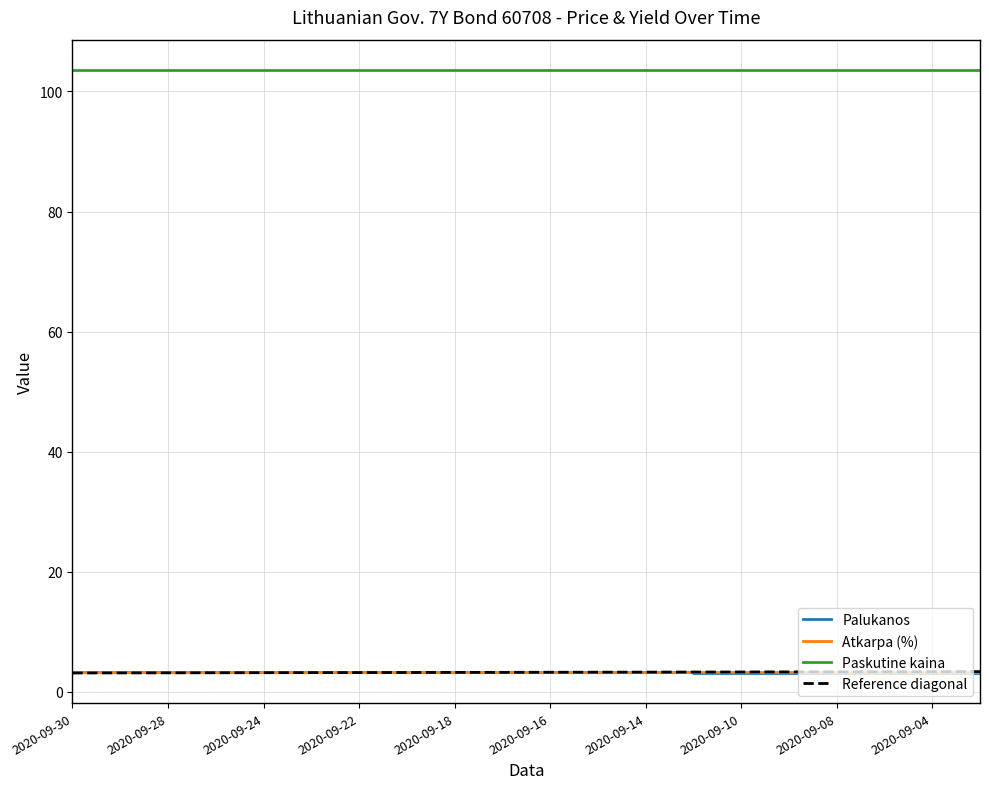

True or false: Palukanos and Paskutine kaina cross at least once.

False